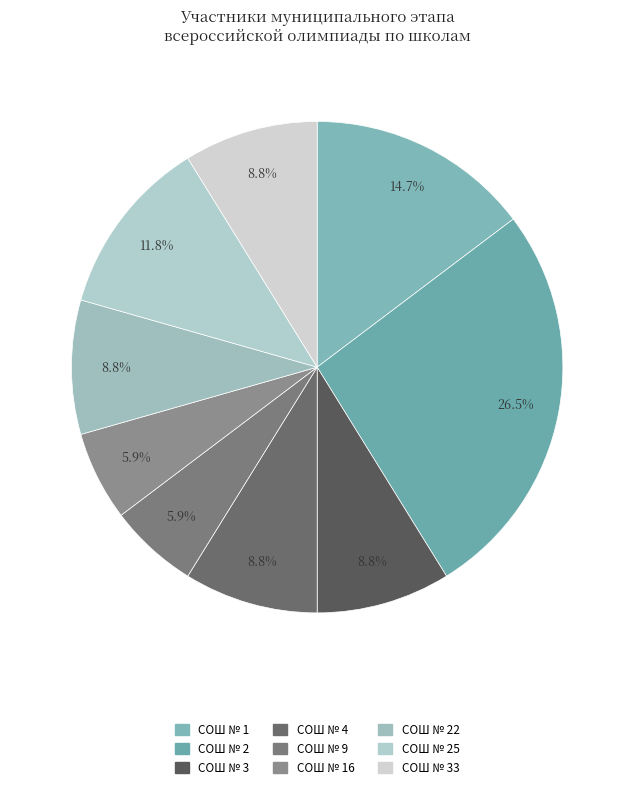

How many slices are in this pie chart?

9